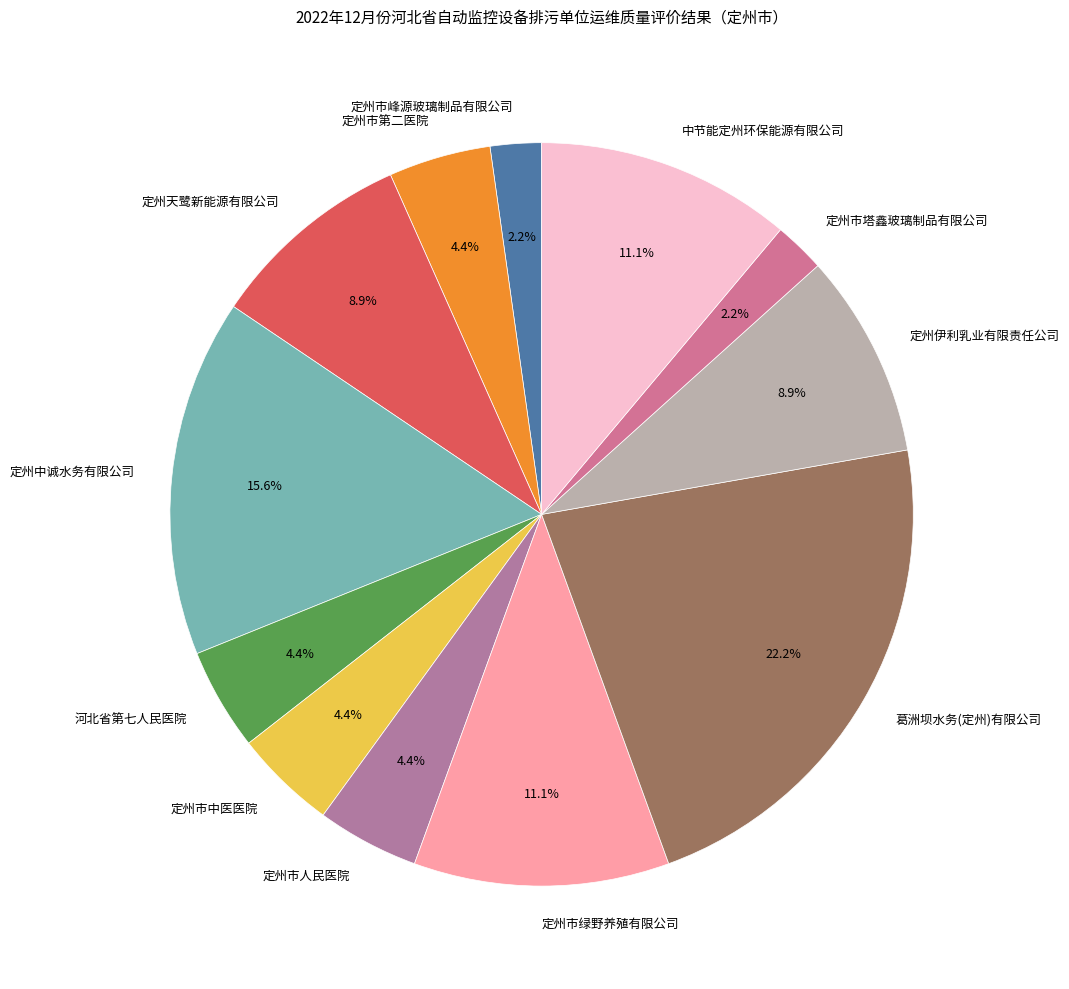

The 定州伊利乳业有限责任公司 slice represents 9% of the pie. True or false?

True